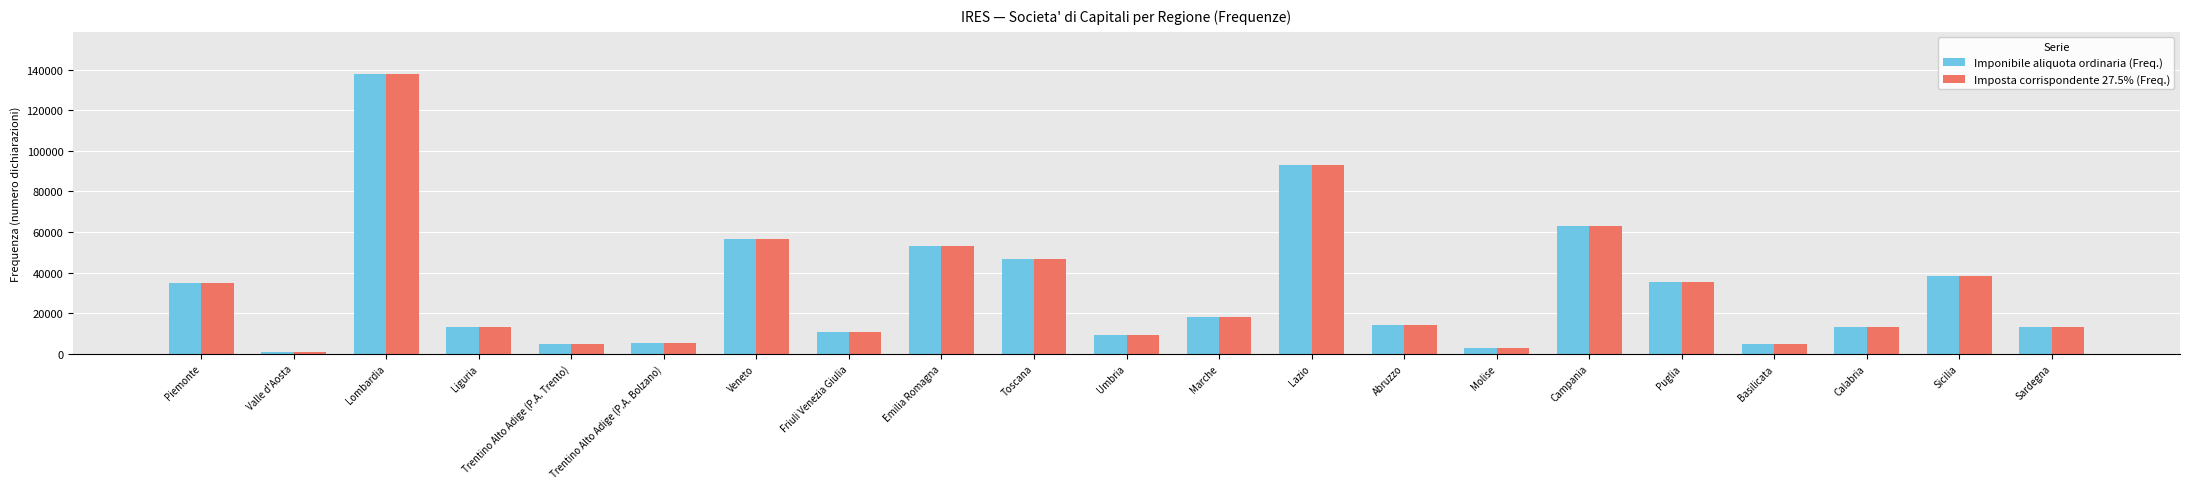

What value does the Imponibile aliquota ordinaria (Freq.) series have at Sicilia?

38477